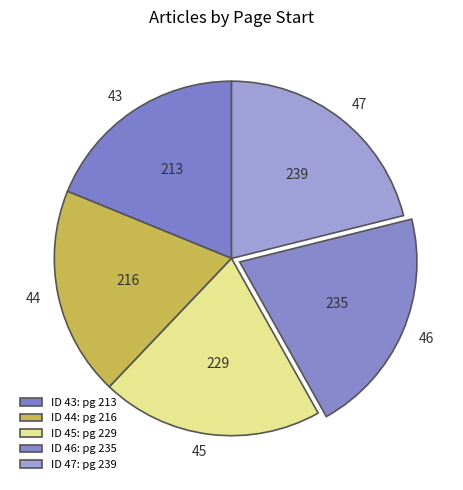

Is there a majority slice in this chart?

No